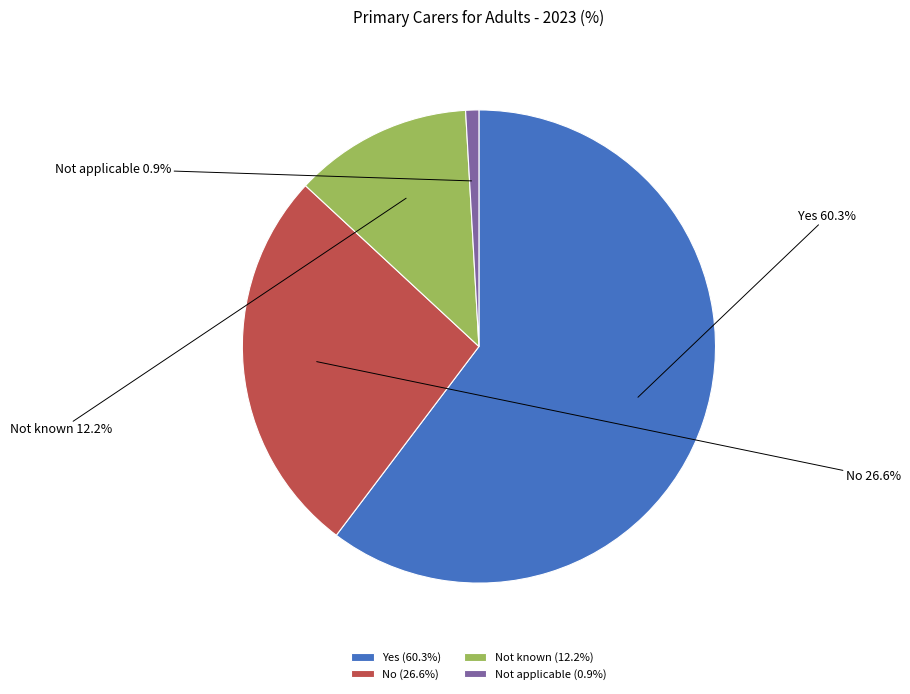

What is the smallest slice in the pie chart?

Not applicable